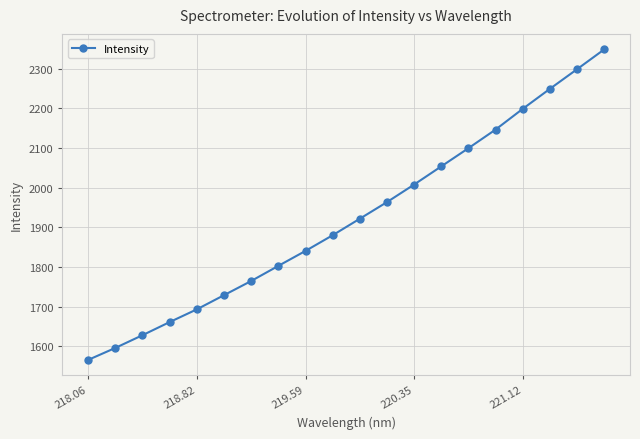

What is the maximum value shown in the chart?

2349.0